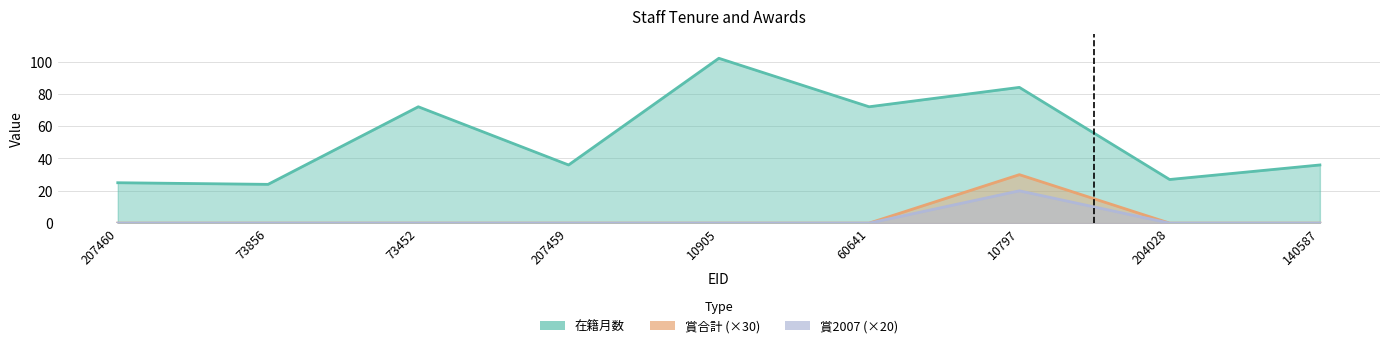

Reading left to right, transcribe all the data shown in this chart.

在籍月数: 25	24	72	36	102	72	84	27	36
賞合計: 0	0	0	0	0	0	20	0	0
賞2007: 0	0	0	0	0	0	30	0	0